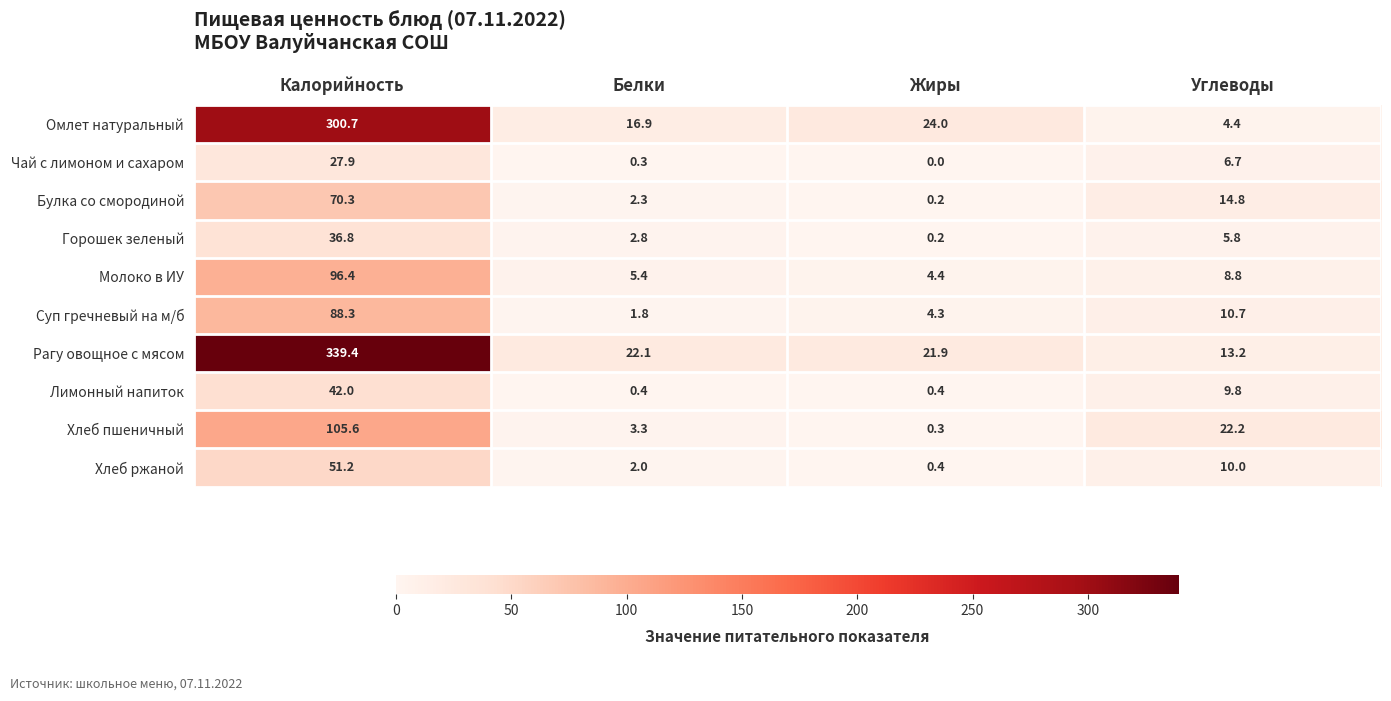

Which series has the largest range (max minus min)?

Рагу овощное с мясом